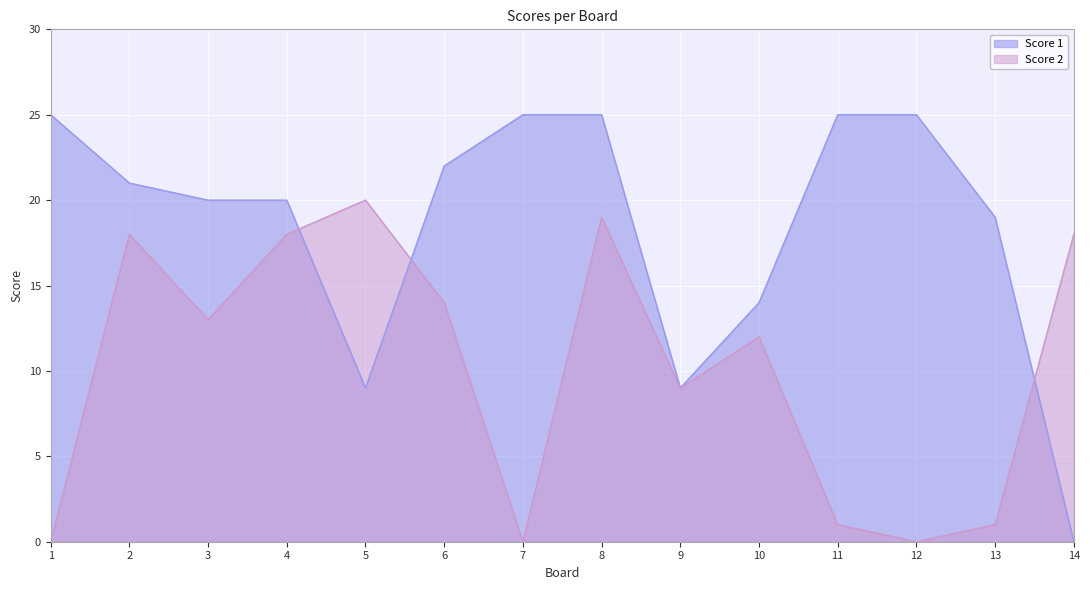

What is the difference between the second highest and second lowest values in the Score 2 series?

19